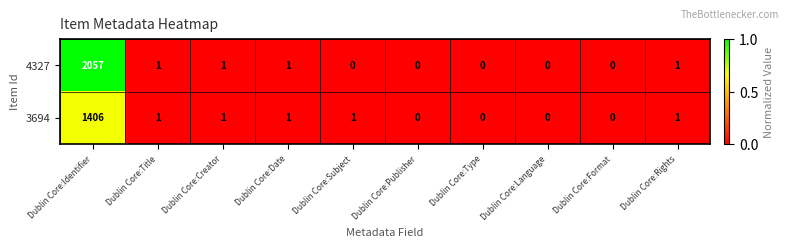

Which series has the widest spread of values?

4327